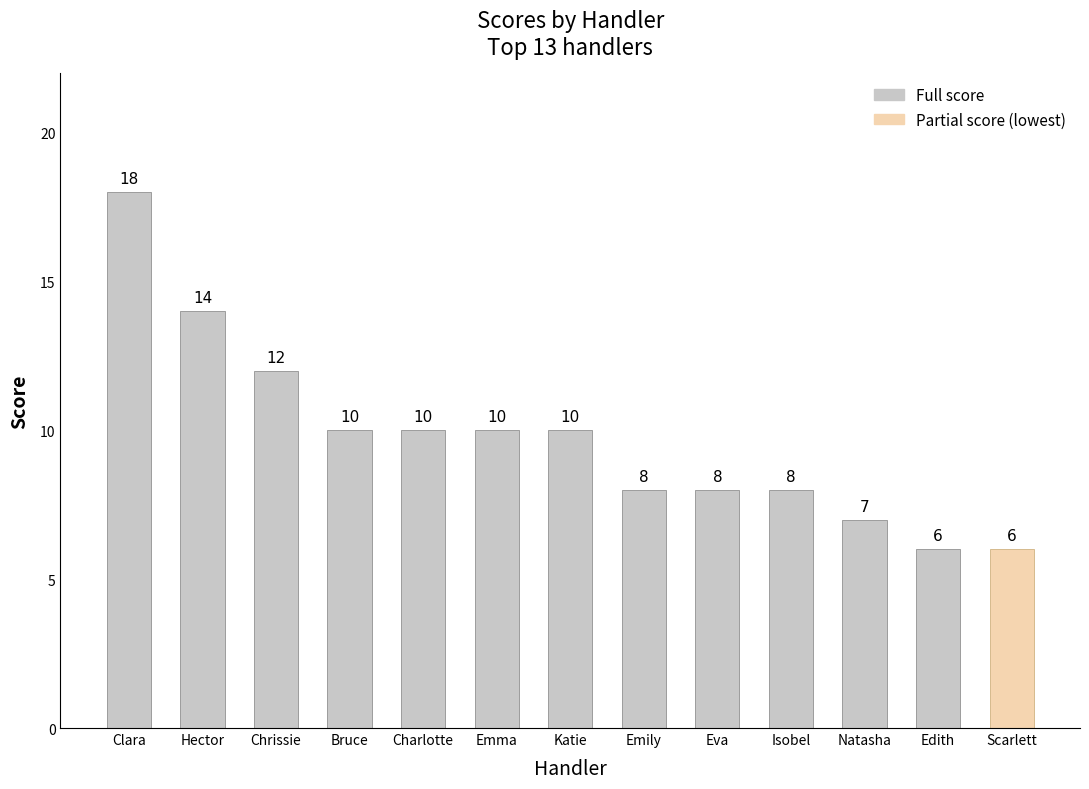

What is the value of the 12th bar from the left?

6